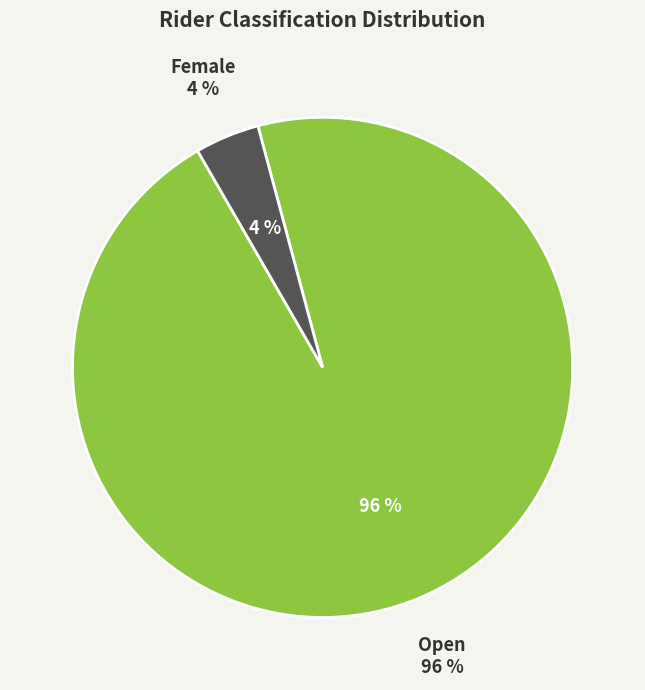

Combined, what portion of the pie is Female and Open?

100.0%